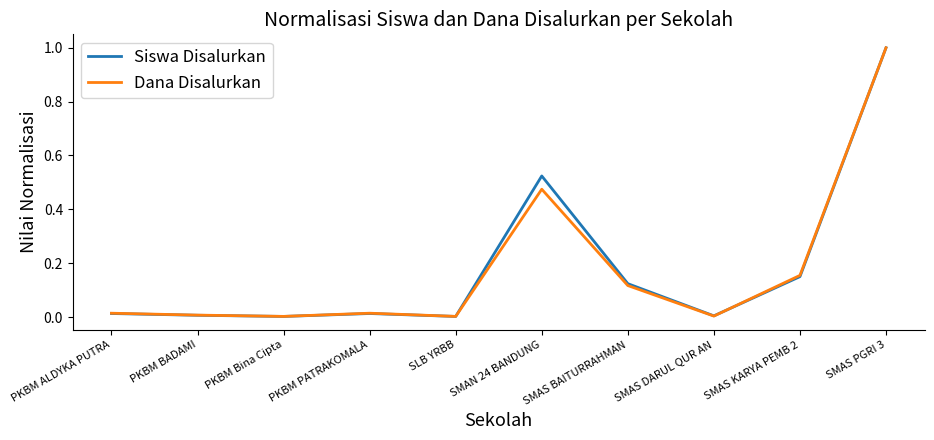

True or false: Dana Disalurkan has a value of 0.1 at SMAS KARYA PEMB 2.

False